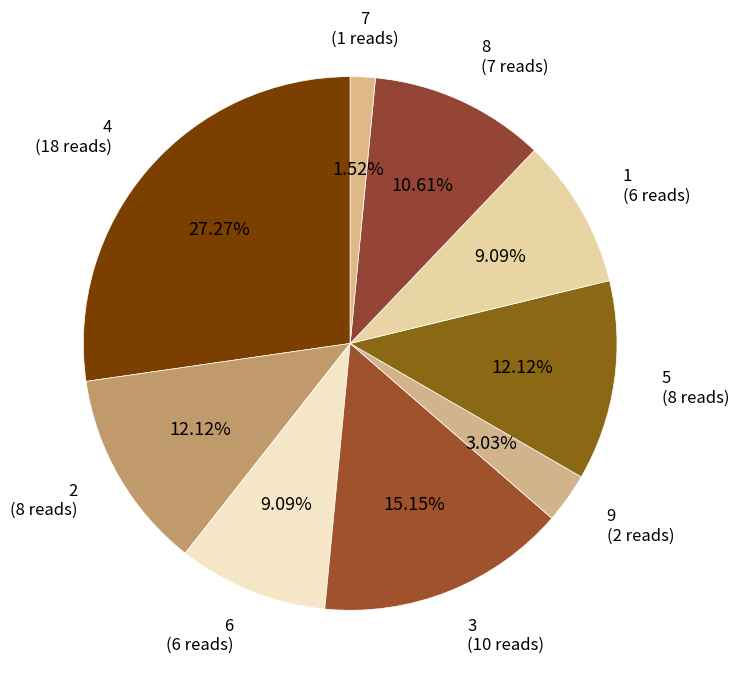

How many segments does this pie chart have?

9